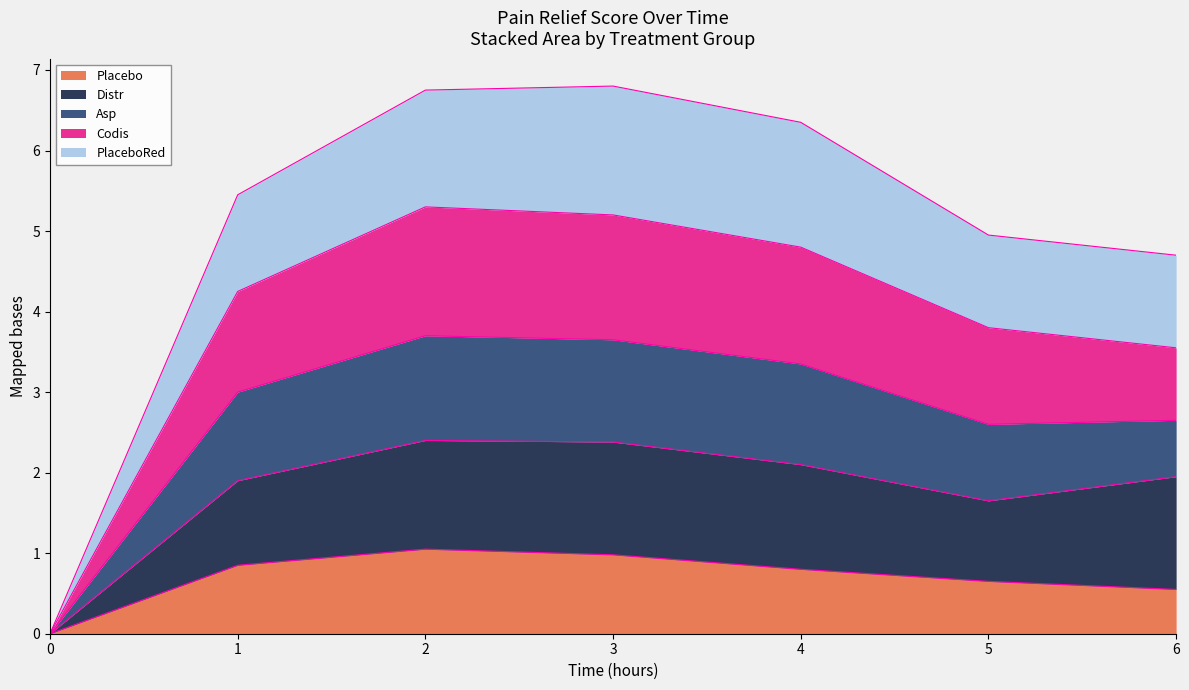

What is the highest value of the Placebo series?

1.1